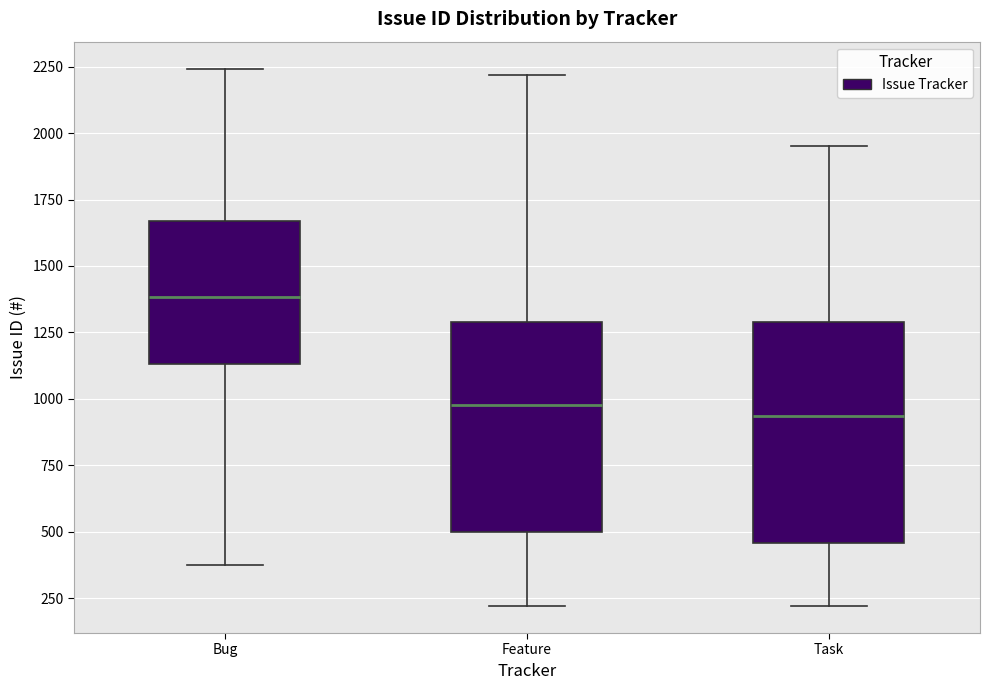

Reading left to right, transcribe this box plot: for each box, give where its median line is, the range the box spans, and where its two whiskers end, as read against the y-axis. The values are not printed on the chart, so give them approximately, as read against the axis.

Bug: median 1400, box 1150 to 1650, whiskers 350 to 2250
Feature: median 1000, box 500 to 1300, whiskers 200 to 2200
Task: median 950, box 450 to 1300, whiskers 200 to 1950